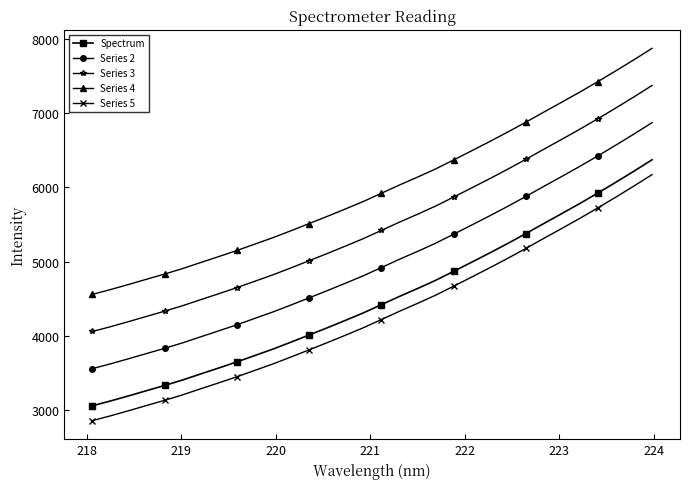

What is the value of the Series 5 point at the 27th from the left?

5447.1